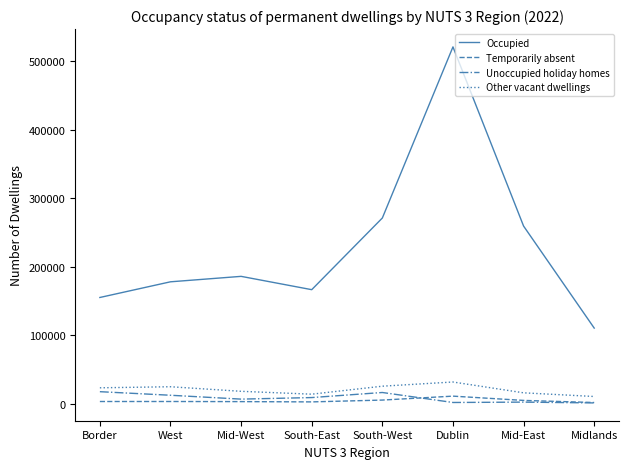

True or false: Other vacant dwellings and Unoccupied holiday homes cross at least once.

False